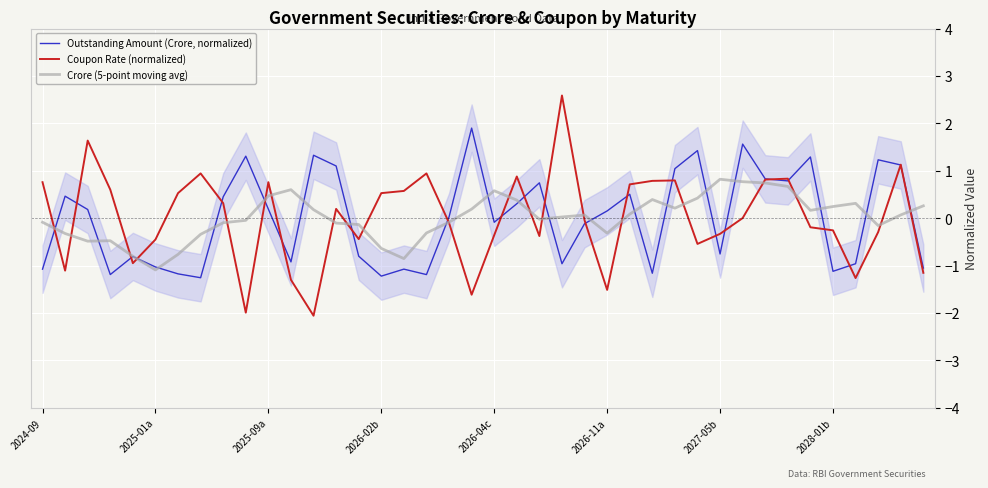

What is the minimum value for Outstanding Amount (Crore, normalized)?

-1.3